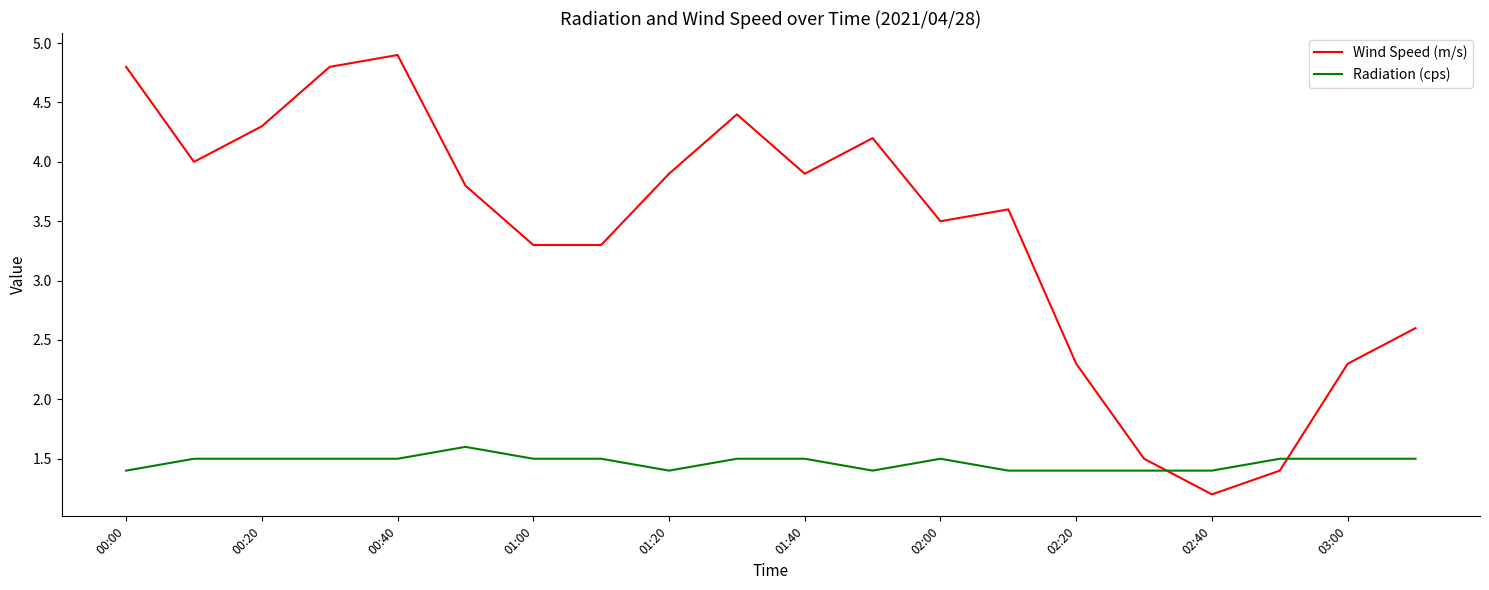

List the series in order of their peak value, lowest first.

Radiation (cps), Wind Speed (m/s)